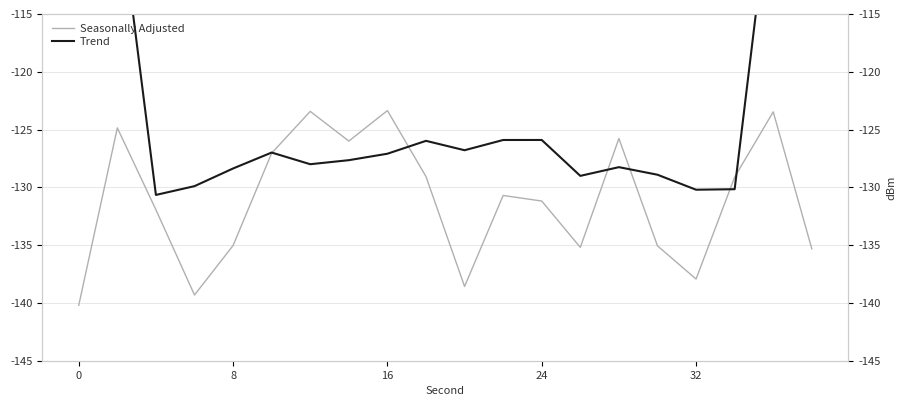

What are all the series names shown in the legend?

Seasonally Adjusted, Trend